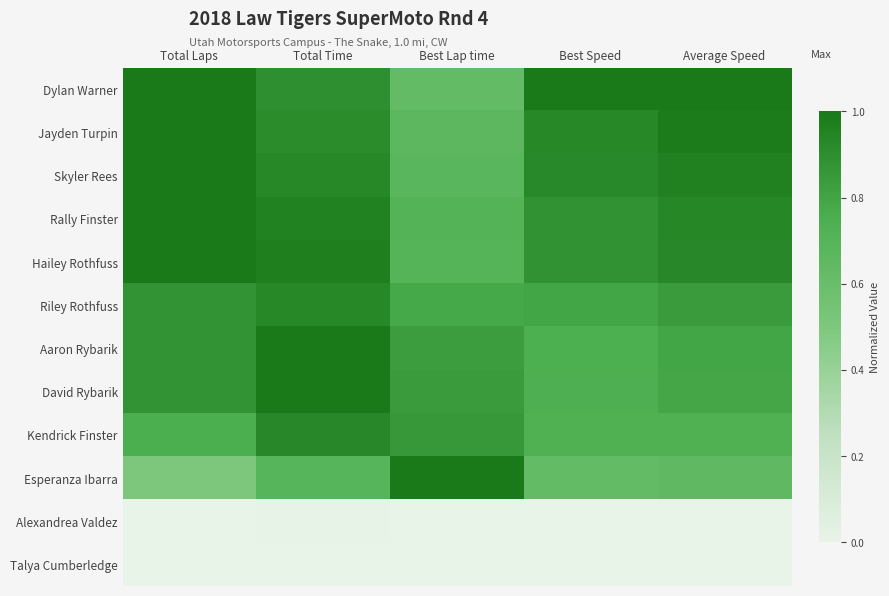

At which category is the sum across all series the highest?

Total Time